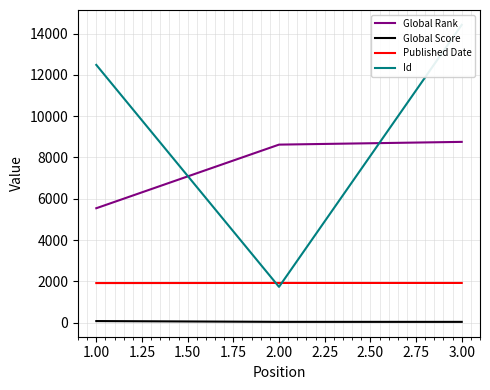

What is the lowest value of the Published Date series?

1914